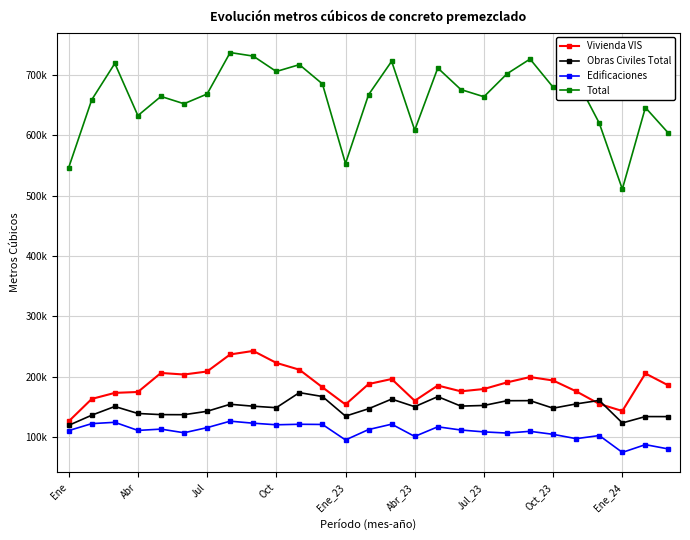

True or false: Total and Edificaciones cross at least once.

False